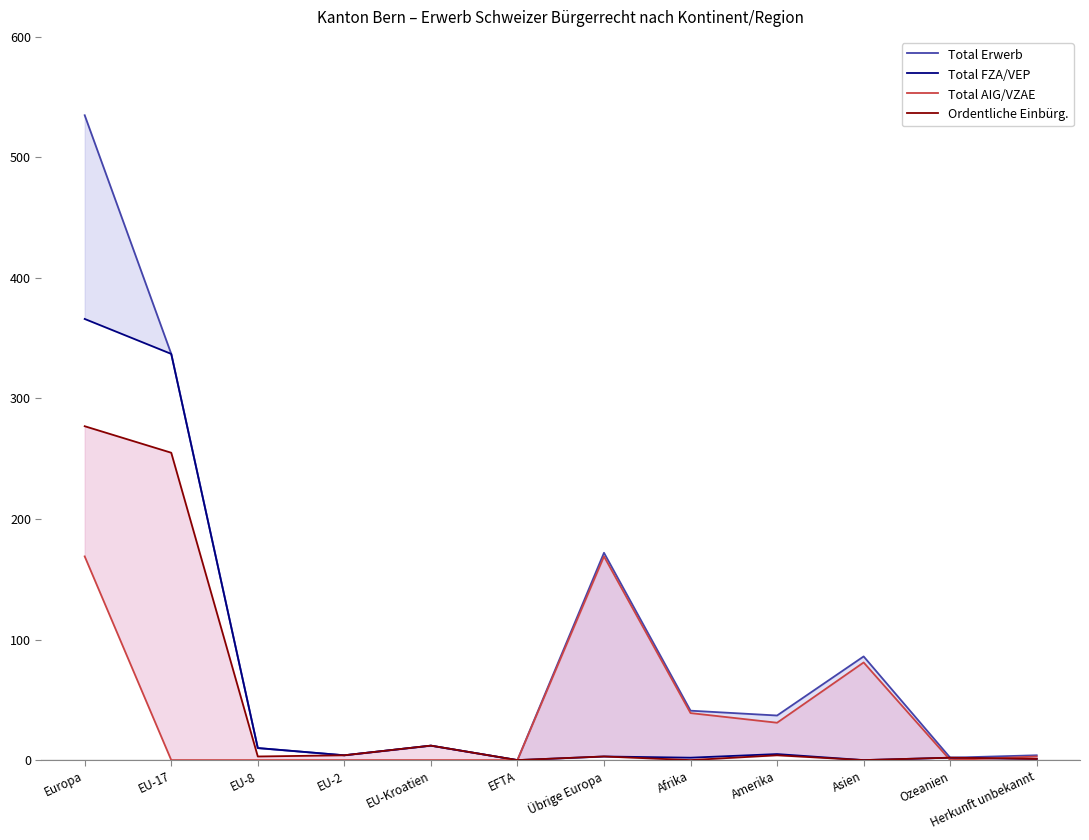

What is the label of the 6th point from the left?

EFTA